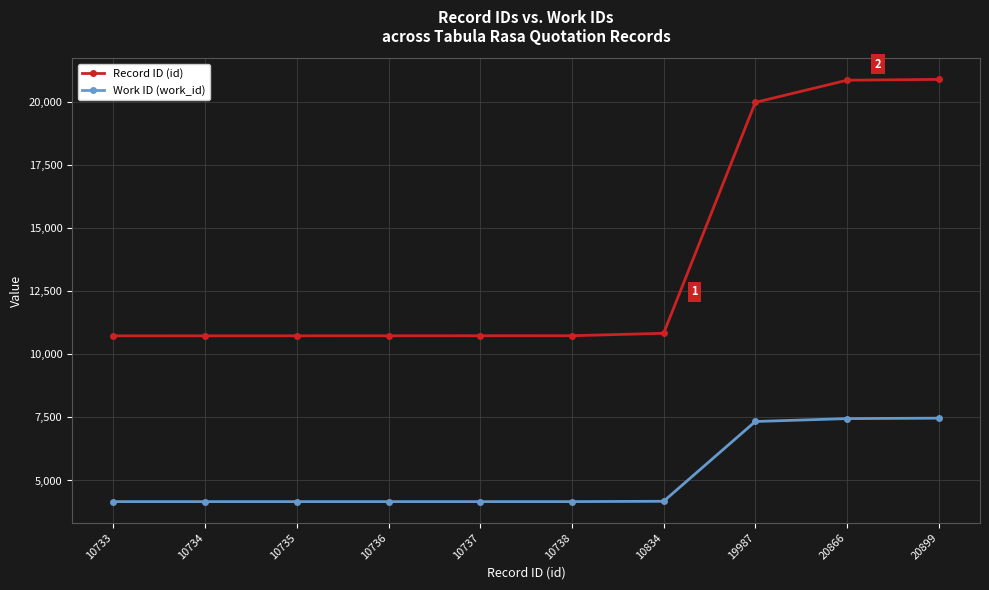

What is the highest value of the Work ID (work_id) series?

7470